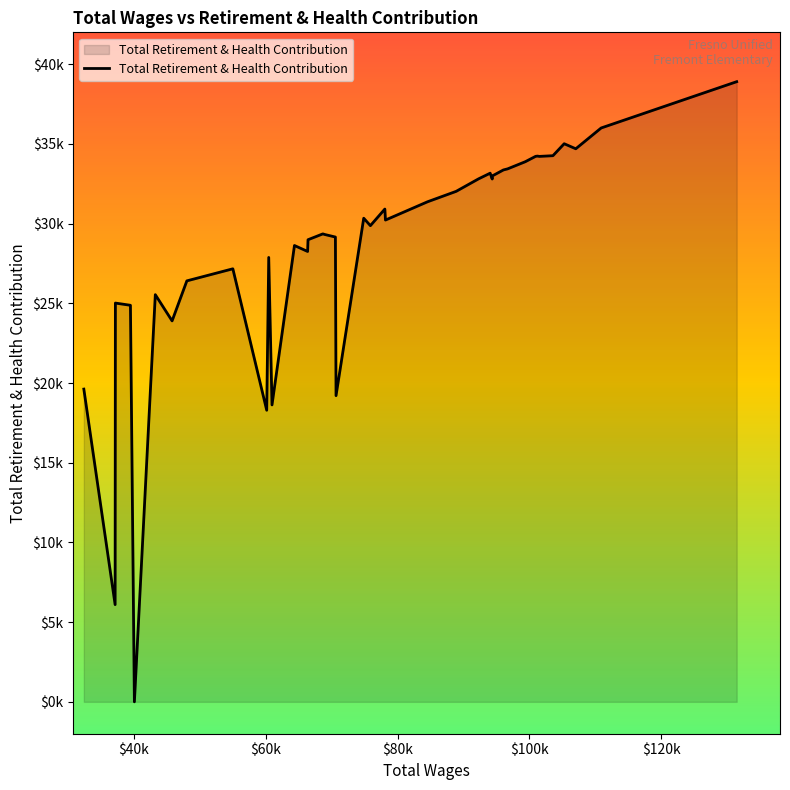

Does the chart display data point markers on the line(s)?

No